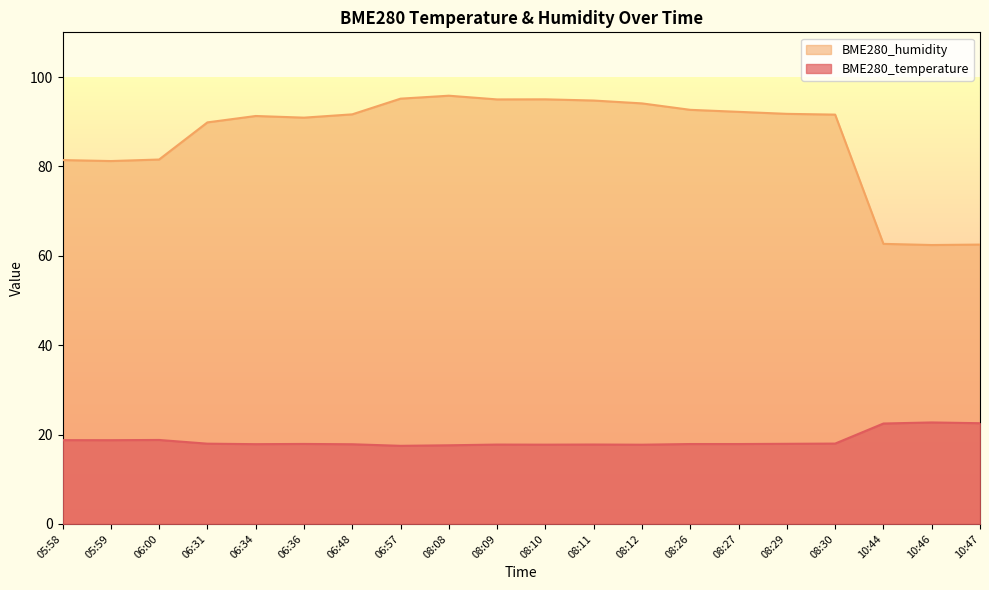

At which label is BME280_humidity closest to 79?

05:59